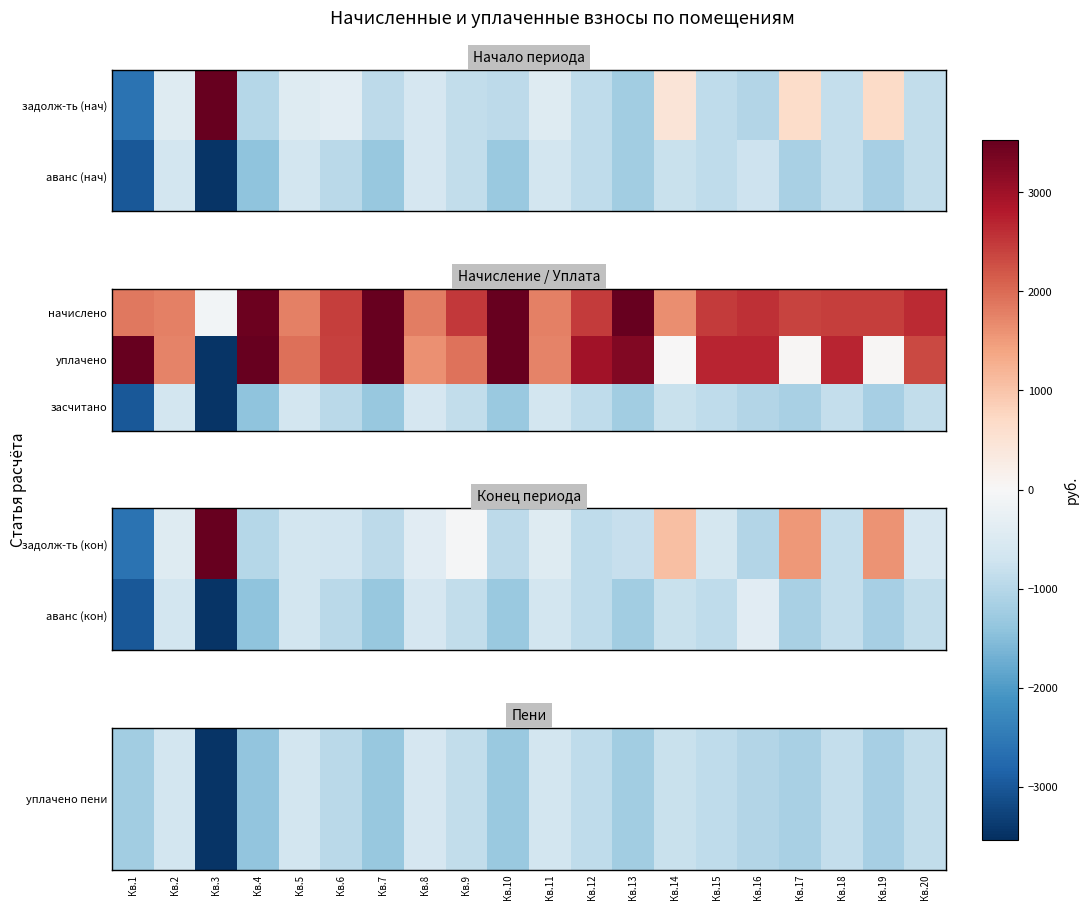

True or false: аванс (кон) has a value of -947.3 at Кв.6.

True